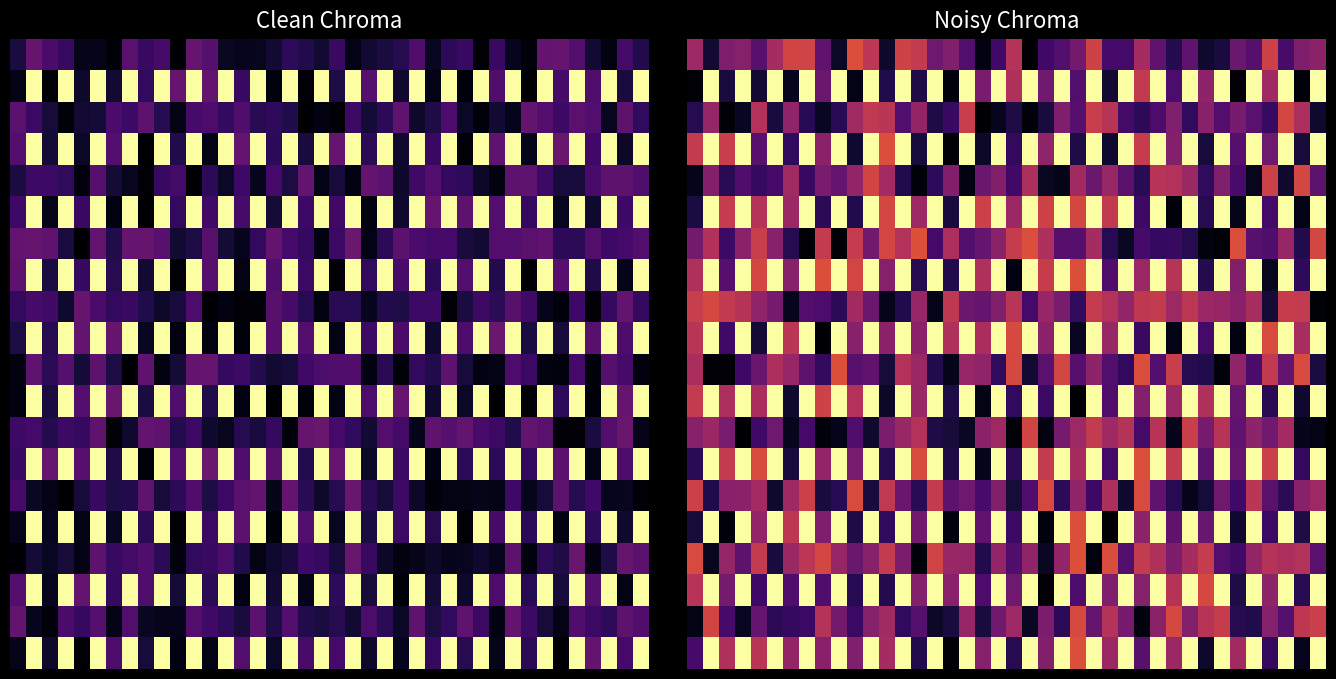

Count the number of categories in the chart.

40